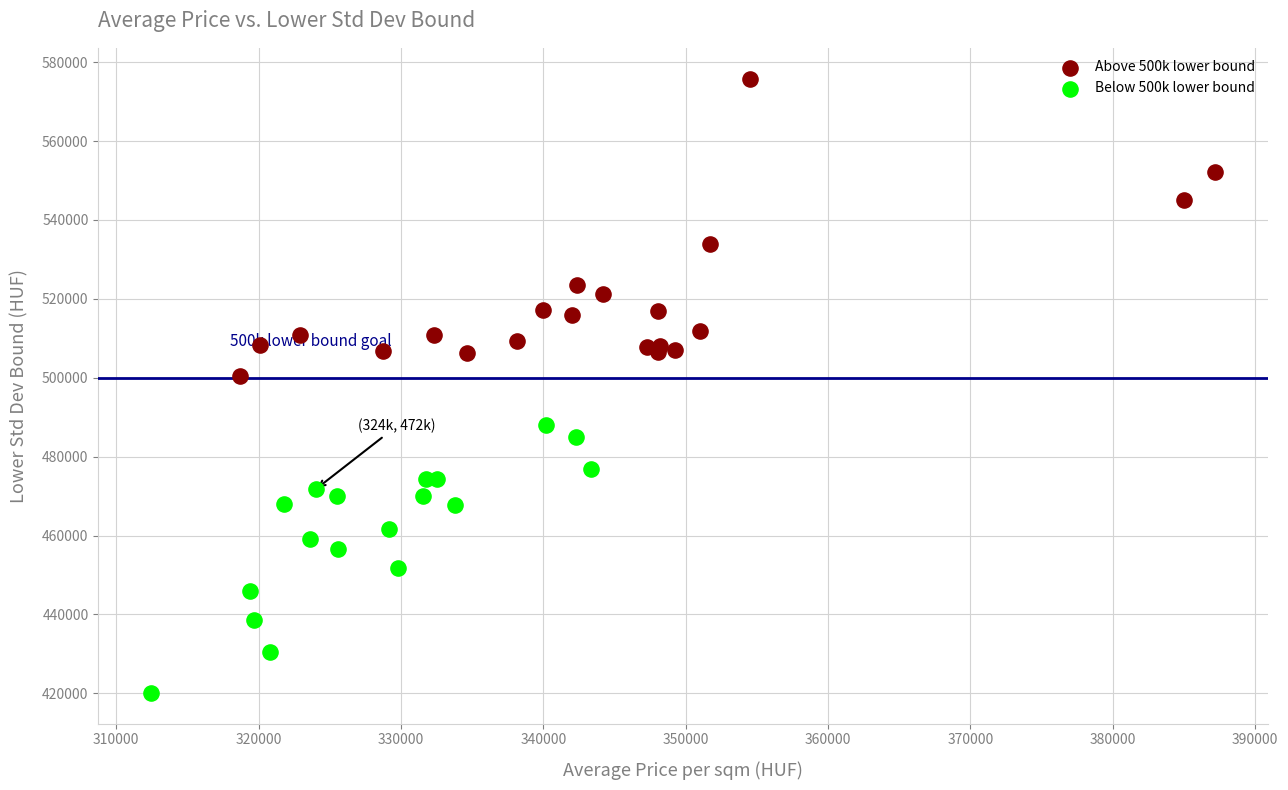

What are all the series names shown in the legend?

Above 500k lower bound, Below 500k lower bound